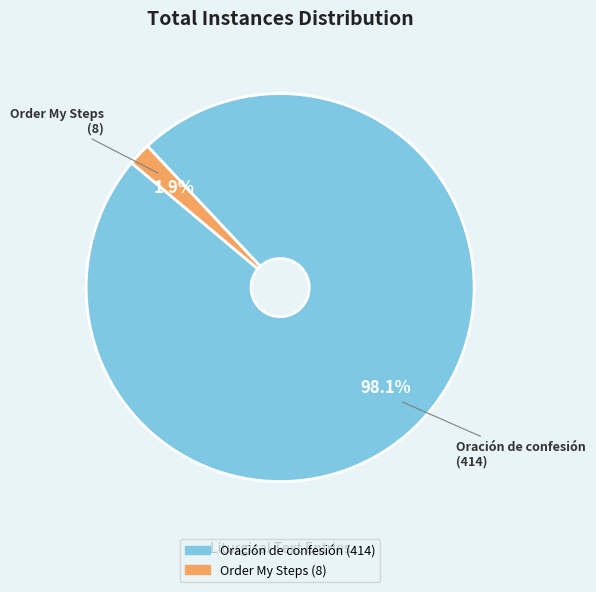

What percentage is NOT represented by Oración de confesión?

1.9%